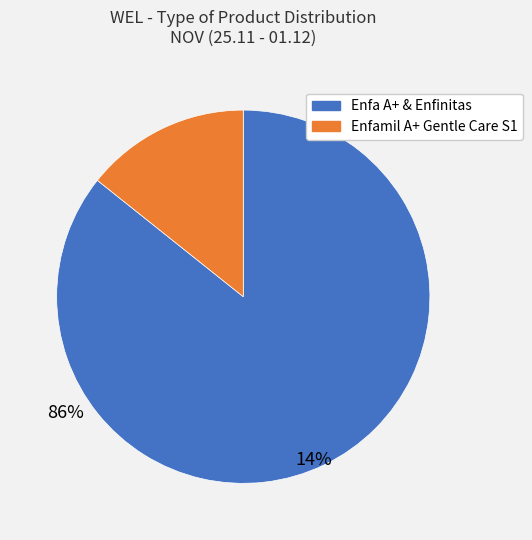

Is there a majority slice in this chart?

Yes